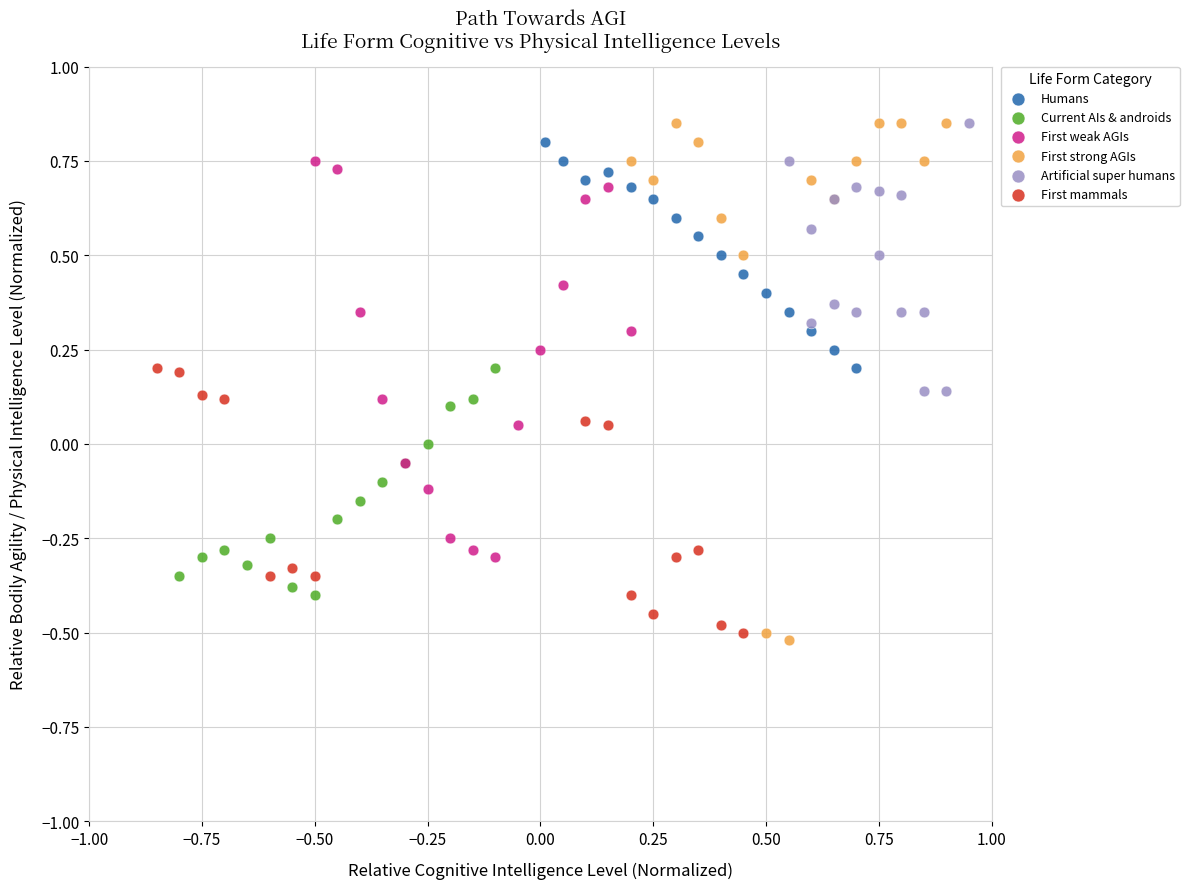

Which series has the widest spread of Y values?

First strong AGIs